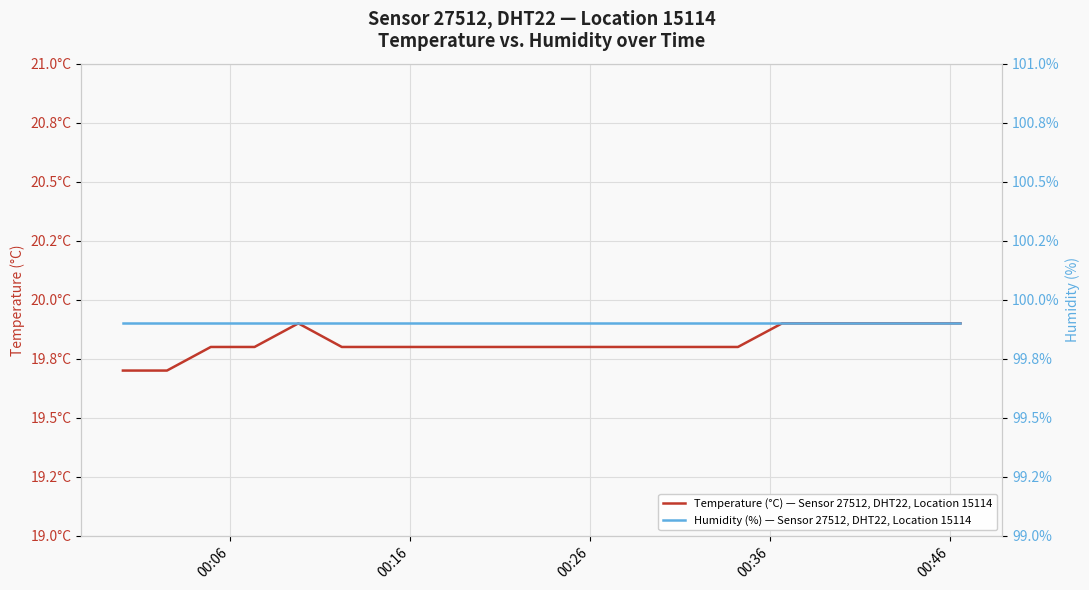

What is the sum of all Humidity (%) — Sensor 27512, DHT22, Location 15114 values?

1998.0